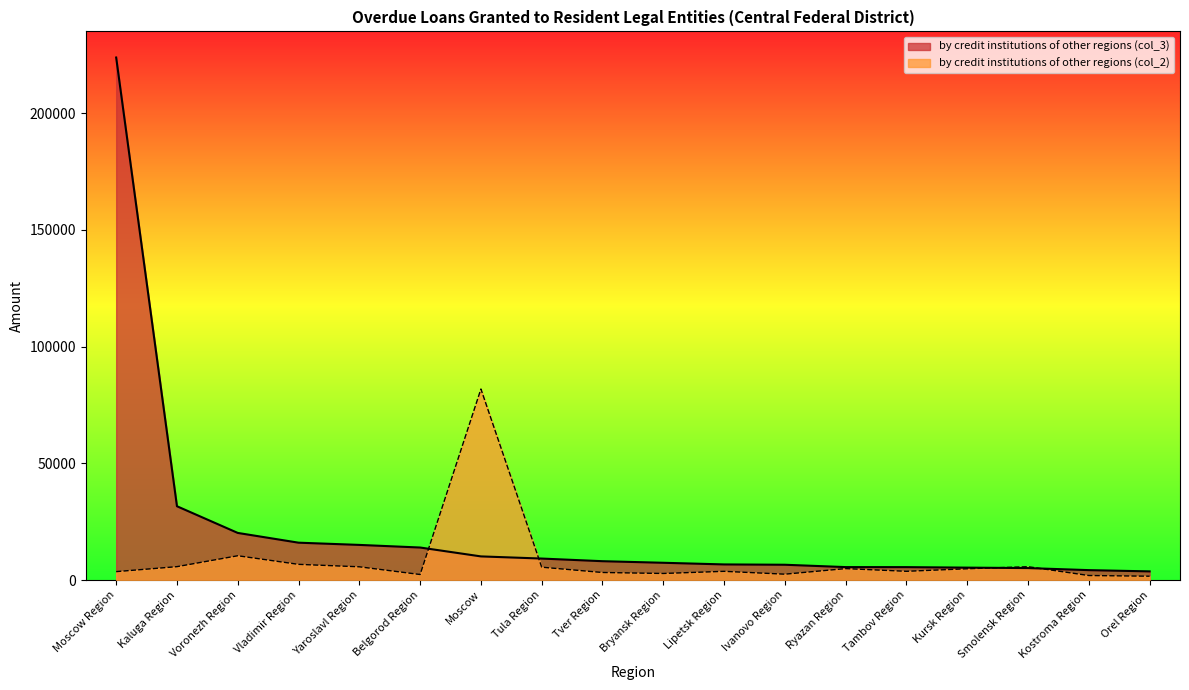

Where do by credit institutions of other regions (col_3) and by credit institutions of other regions (col_2) first cross each other?

Belgorod Region and Moscow